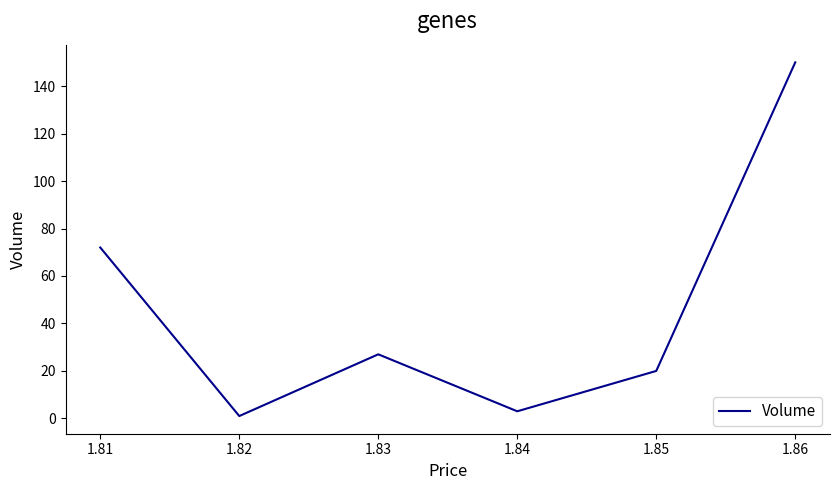

How many lines are shown in the chart?

1